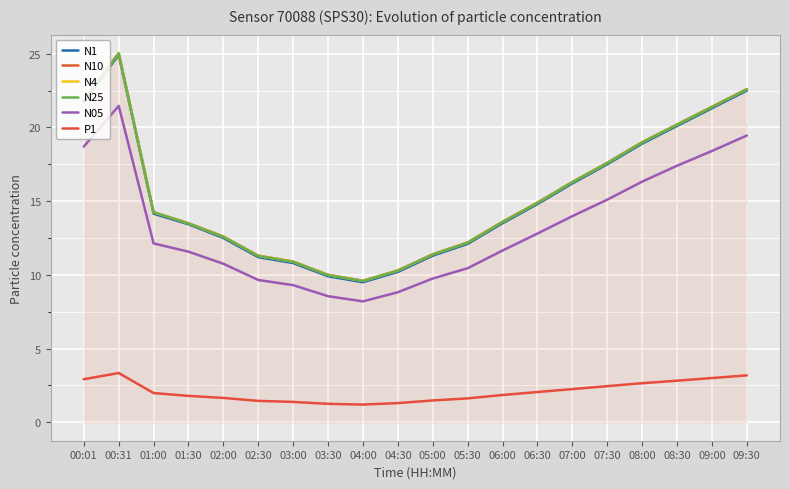

How many categories are shown in the chart?

20